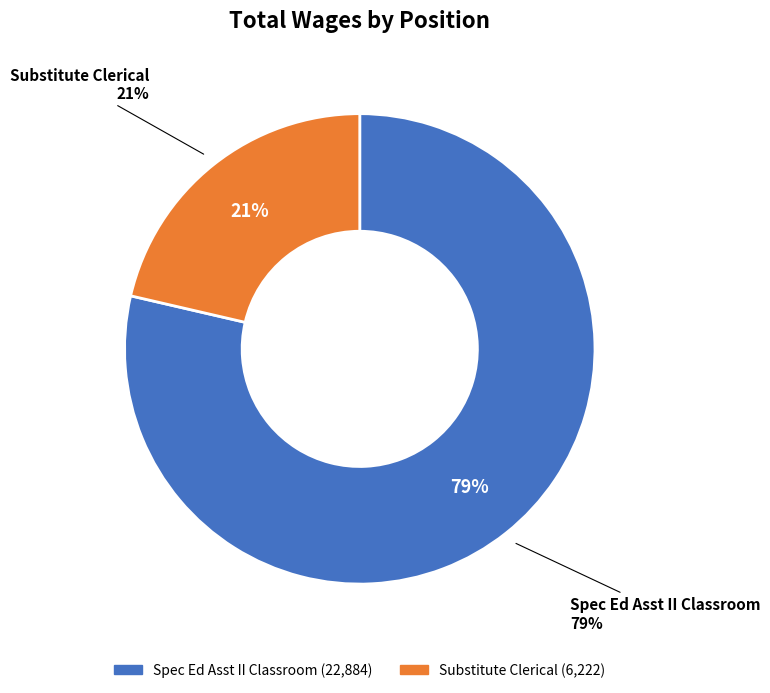

Approximately how many times larger is the value at Substitute Clerical compared to Spec Ed Asst II Classroom?

0.3